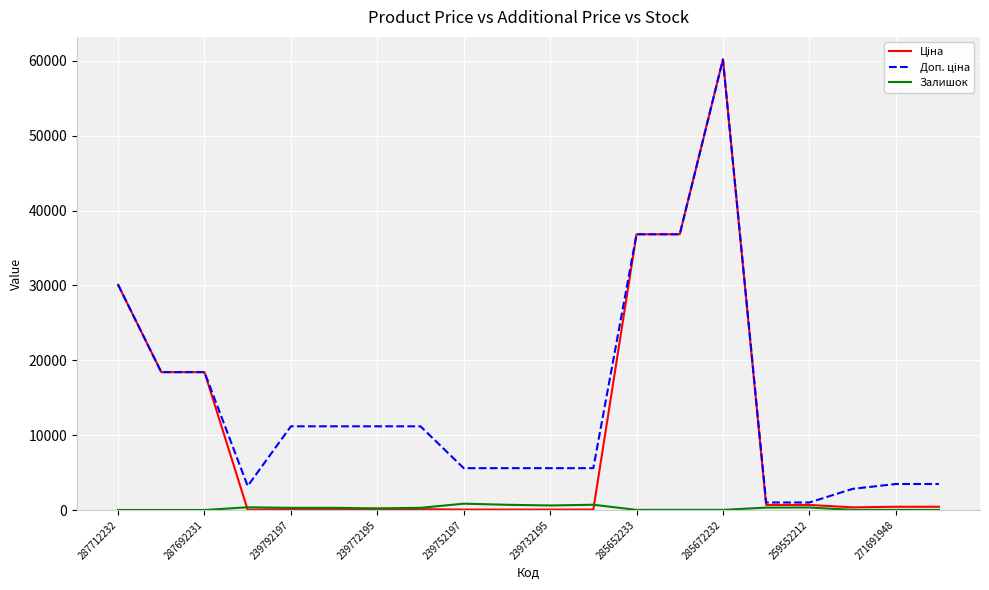

What is the maximum value shown in the chart?

60205.6